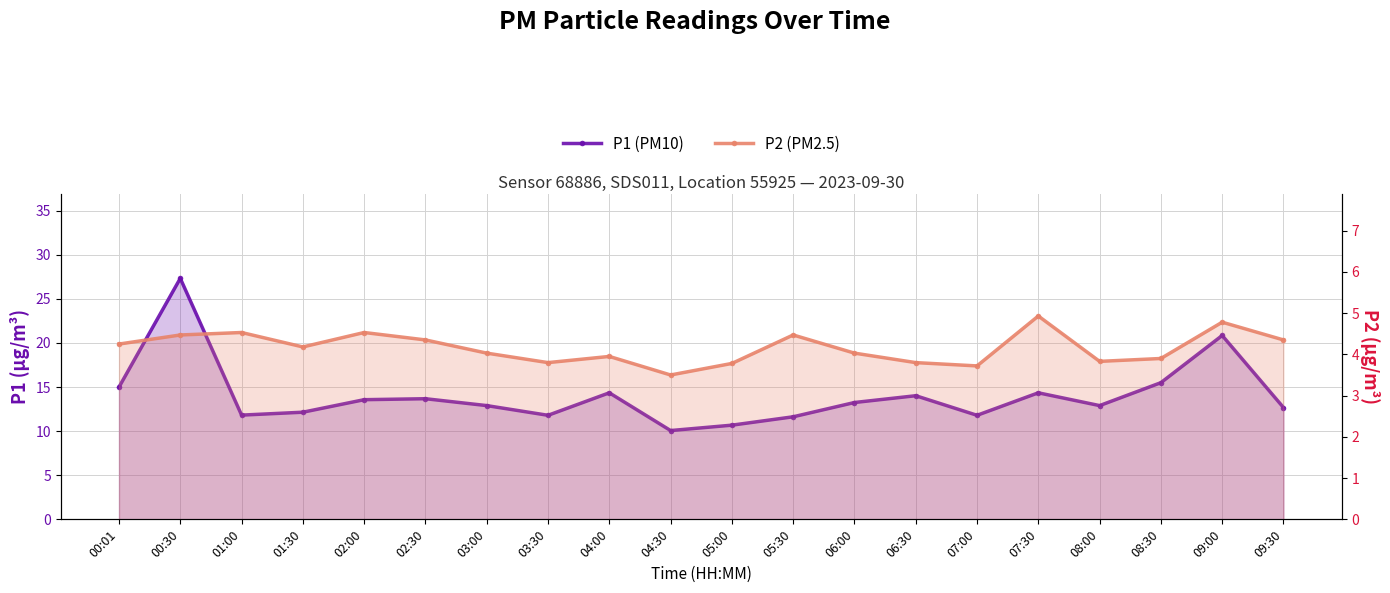

Rank the series by their average value, from lowest to highest.

P2 (PM2.5), P1 (PM10)